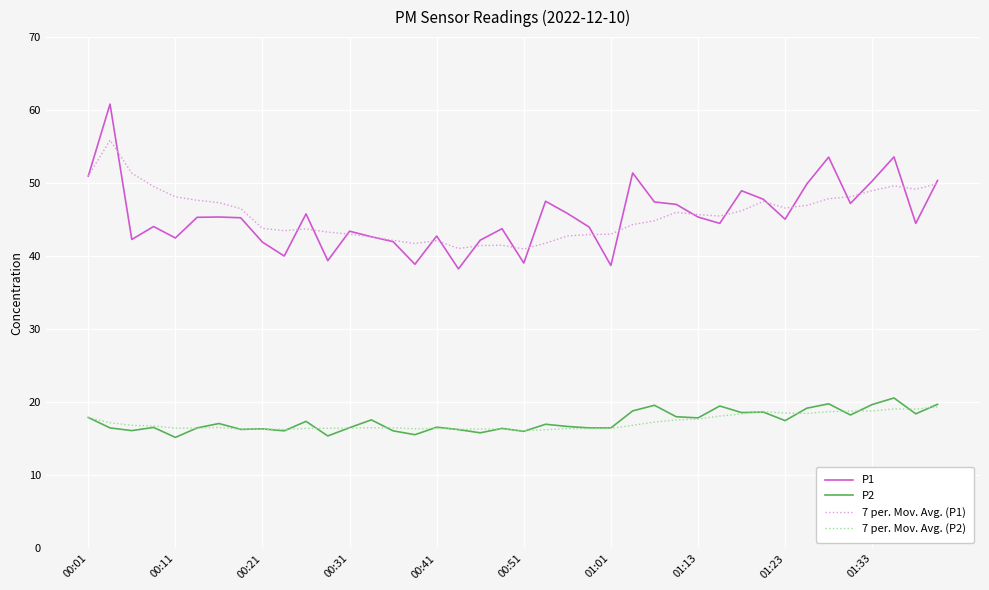

What are all the series names shown in the legend?

P1, P2, 7 per. Mov. Avg. (P1), 7 per. Mov. Avg. (P2)